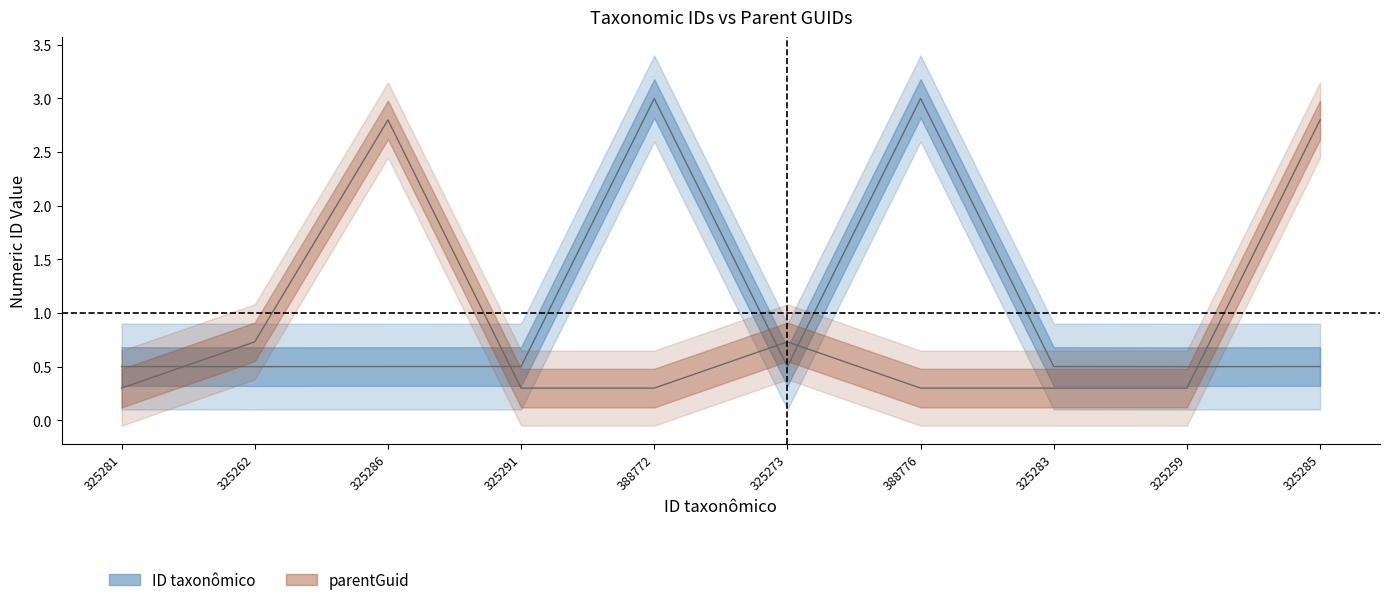

What is the average value of the ID taxonomico series?

1.0